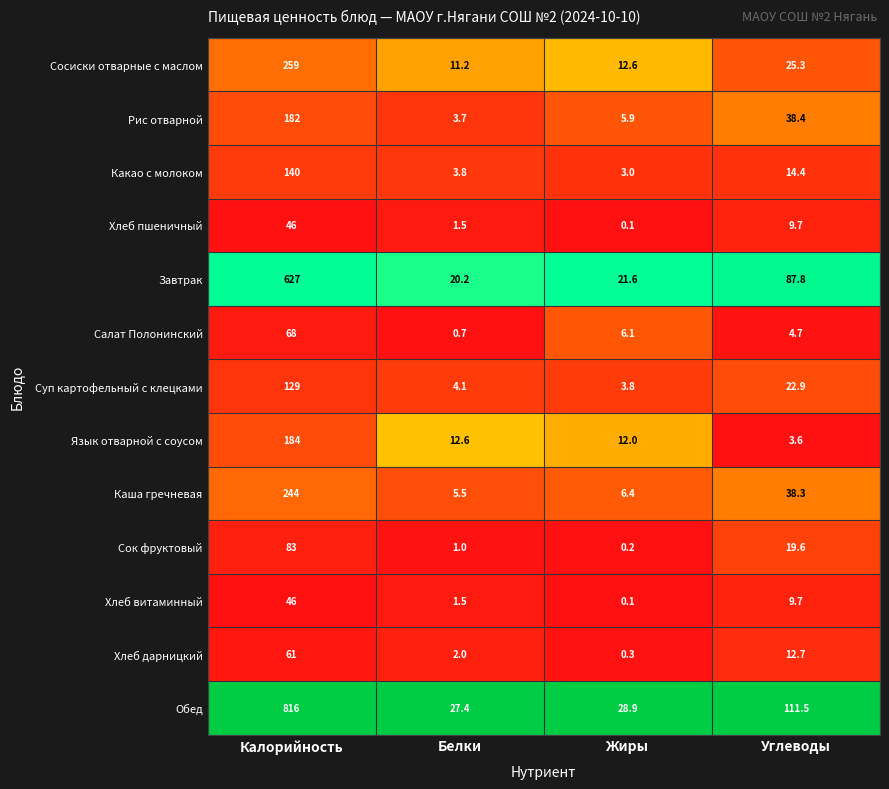

Rank the categories by Обед value from lowest to highest.

Белки, Жиры, Углеводы, Калорийность